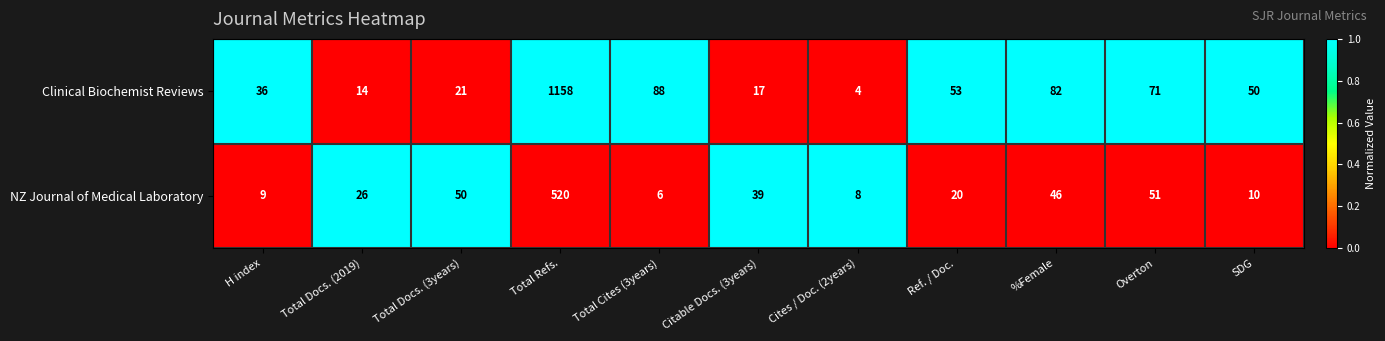

Reading left to right, what are all the values shown in this chart?

Clinical Biochemist Reviews: H index=36	Total Docs. (2019)=14	Total Docs. (3years)=21	Total Refs.=1158	Total Cites (3years)=88	Citable Docs. (3years)=17	Cites / Doc. (2years)=4	Ref. / Doc.=53	%Female=82	Overton=71	SDG=50
NZ Journal of Medical Laboratory: H index=9	Total Docs. (2019)=26	Total Docs. (3years)=50	Total Refs.=520	Total Cites (3years)=6	Citable Docs. (3years)=39	Cites / Doc. (2years)=8	Ref. / Doc.=20	%Female=46	Overton=51	SDG=10